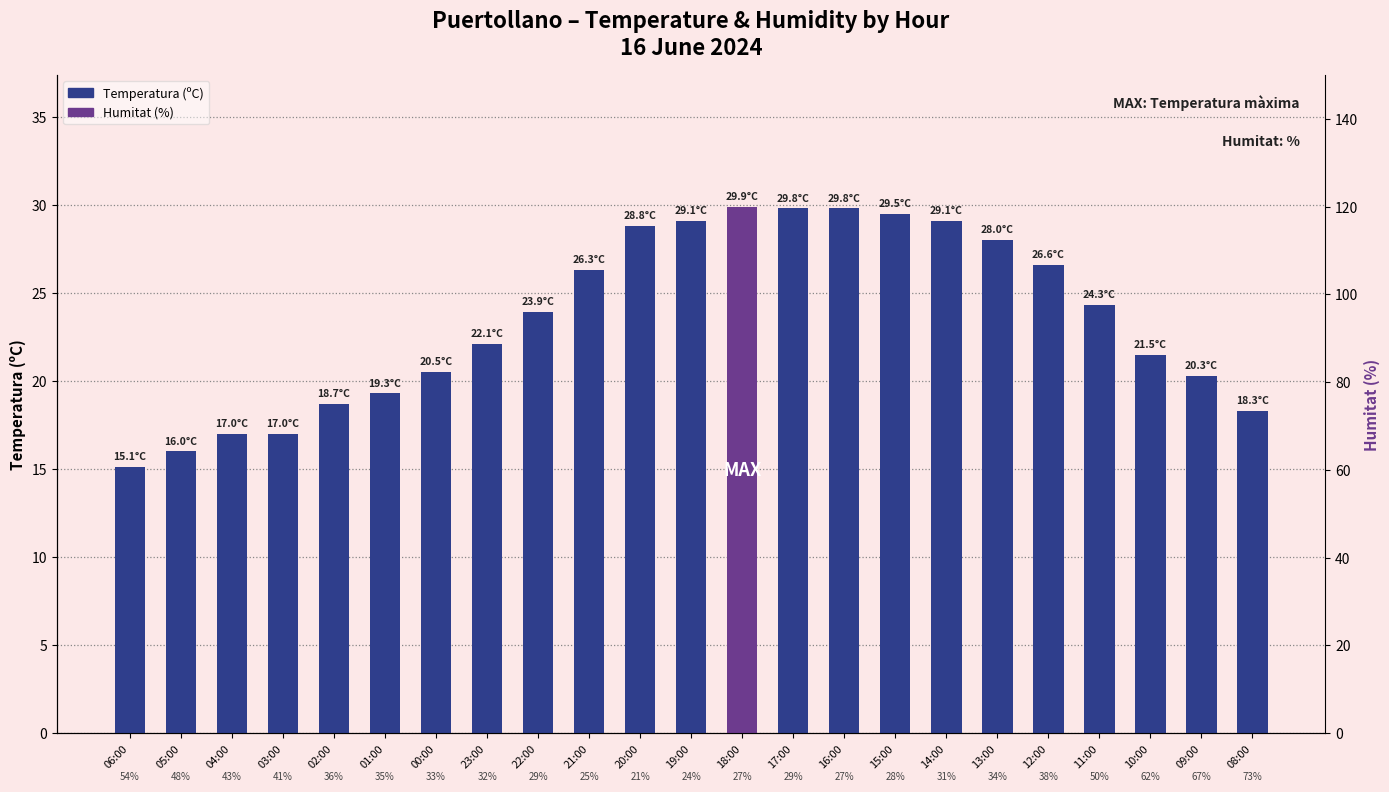

What is the difference between the Temperatura (ºC) values at 11:00 and 03:00?

7.3